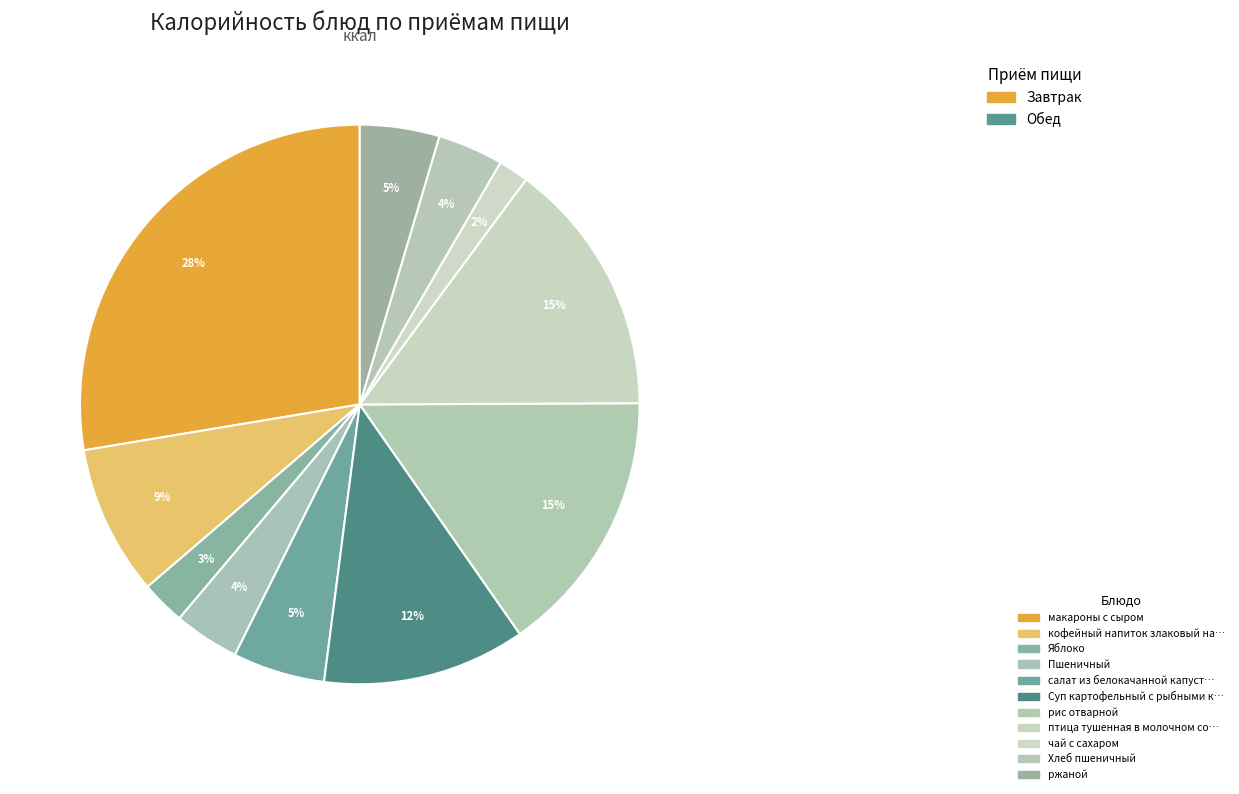

How many slices are in this pie chart?

11